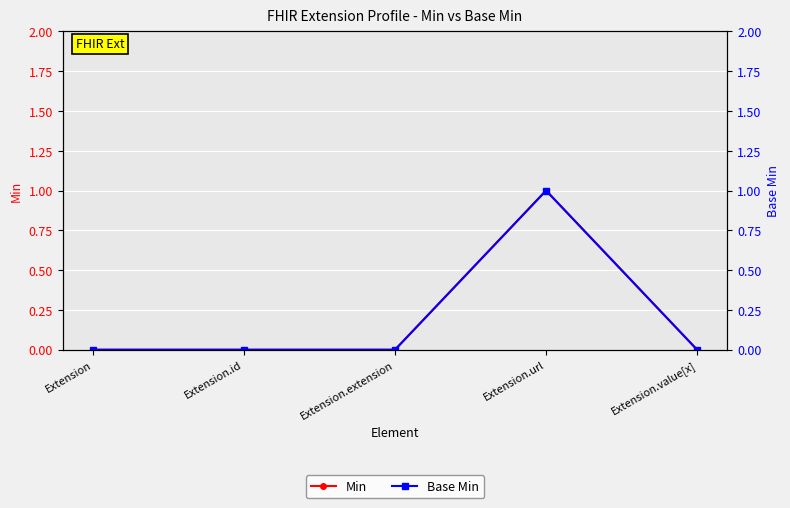

True or false: Min and Base Min intersect in this chart.

False